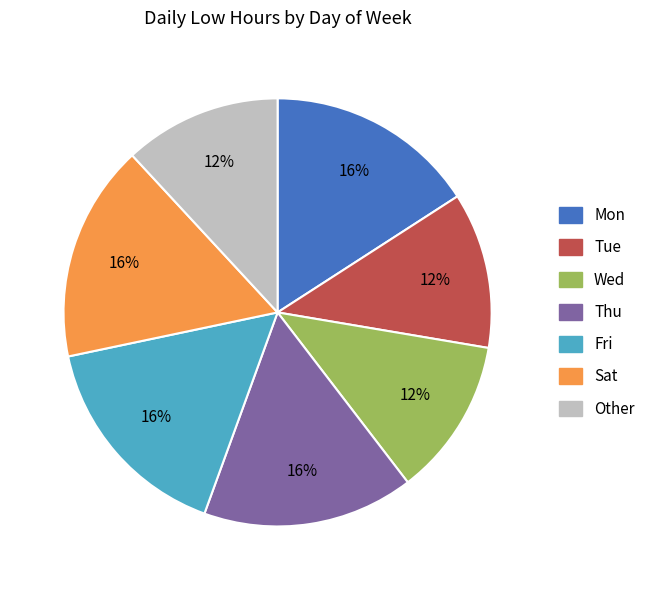

Count the number of slices in the pie.

7